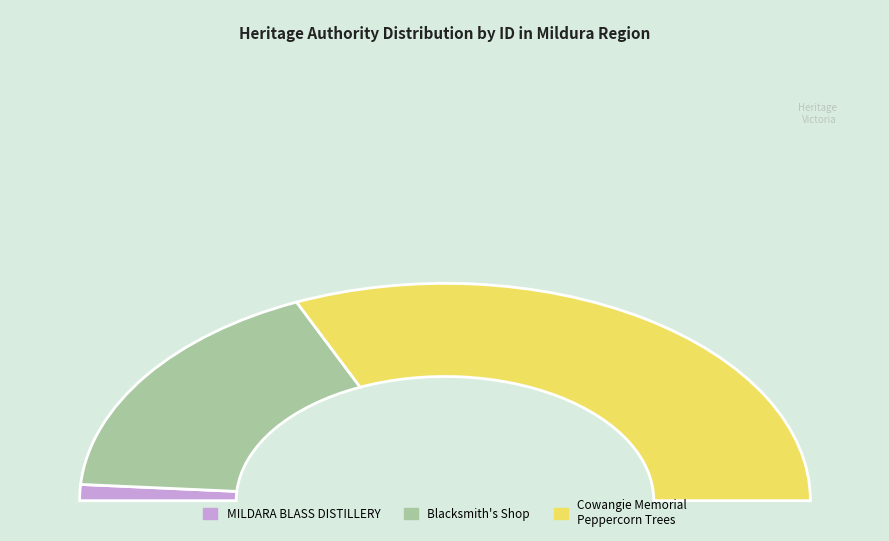

Count the number of slices in the pie.

3